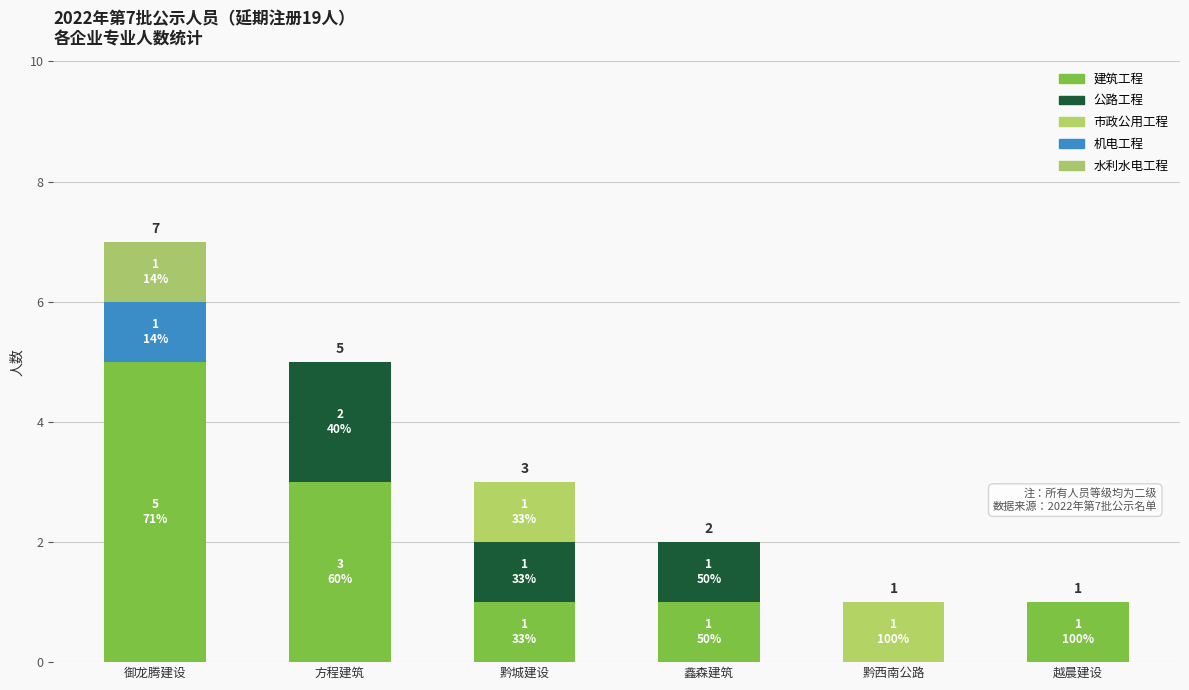

What are all the series names shown in the legend?

建筑工程, 公路工程, 市政公用工程, 机电工程, 水利水电工程